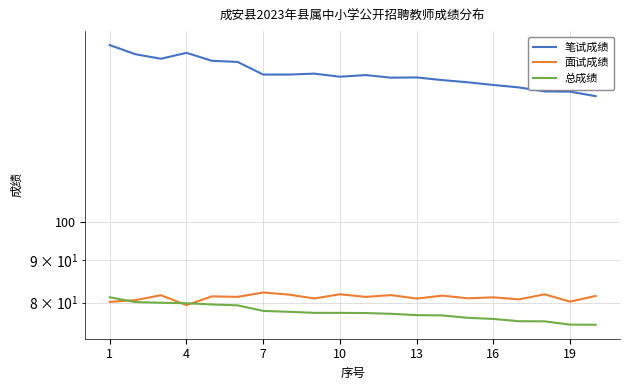

Which label corresponds to the largest value in the chart?

1